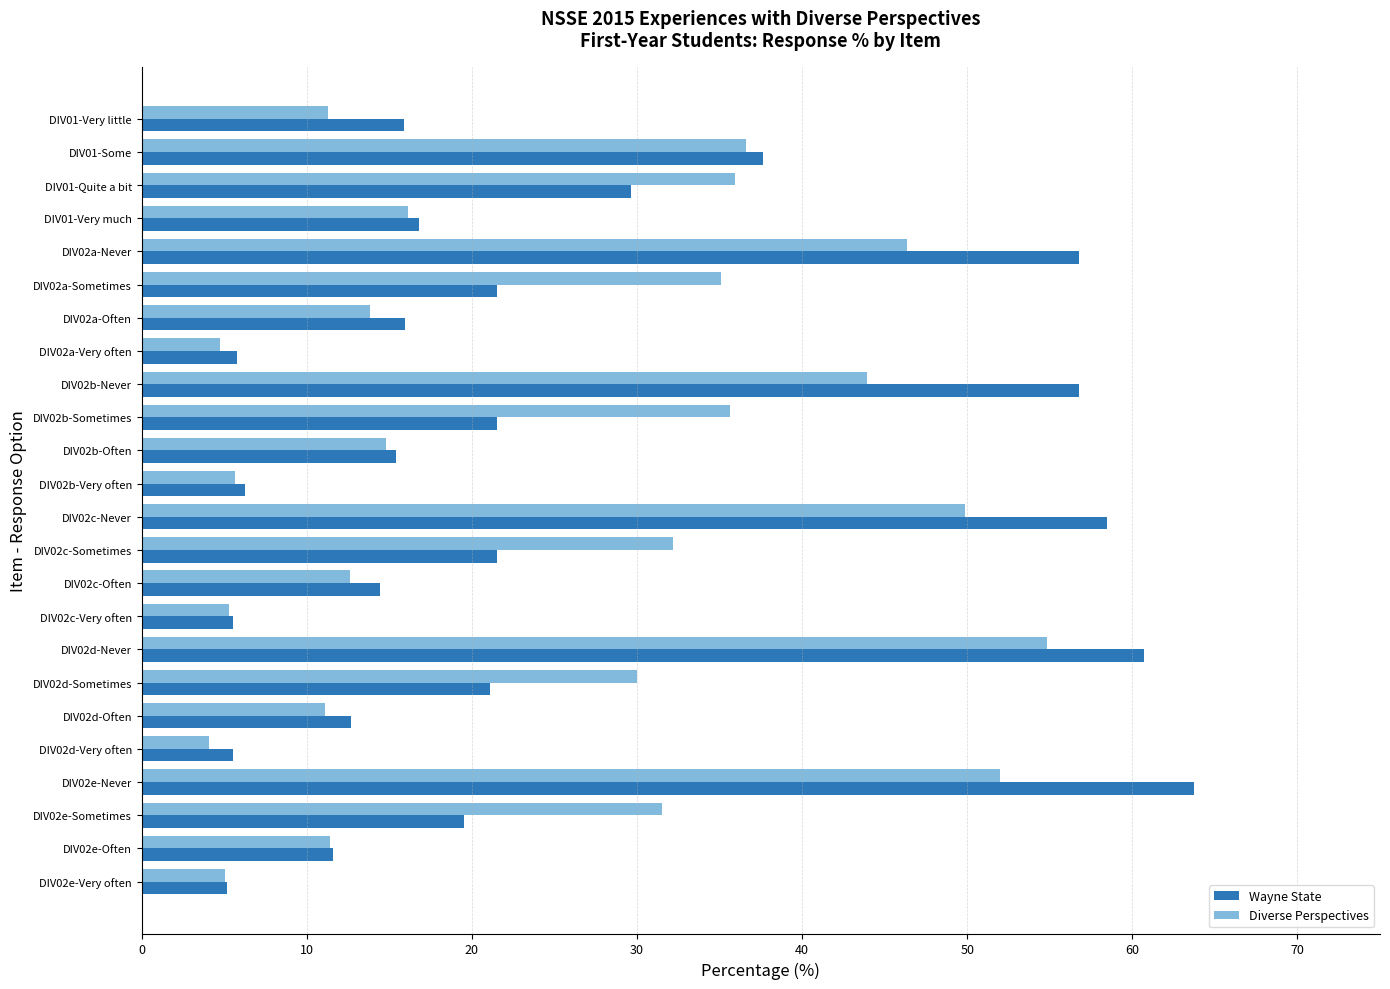

What is the sum of all Diverse Perspectives values?

600.0